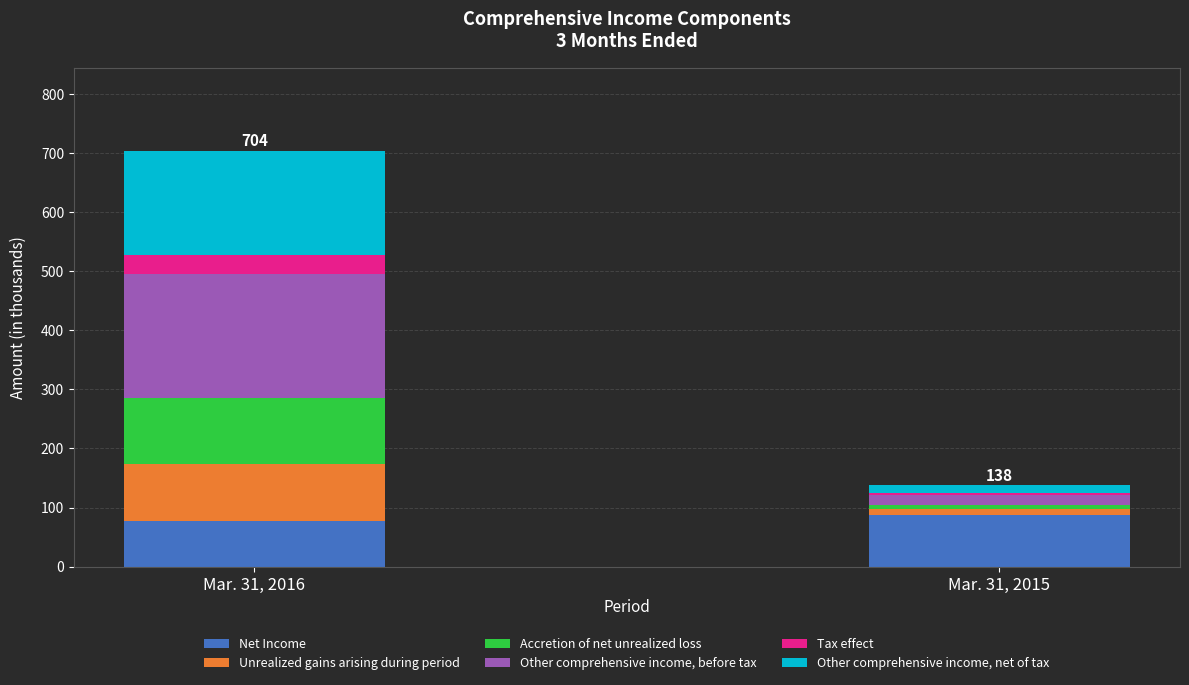

At which category is the sum across all series the highest?

Mar. 31, 2016